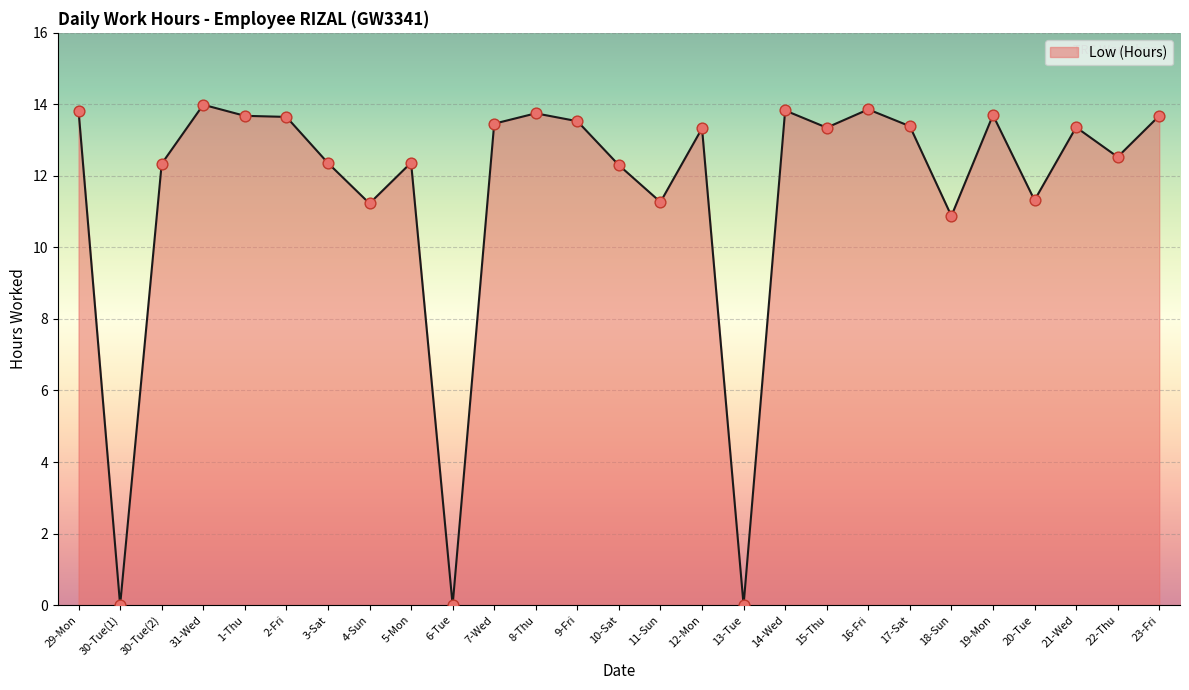

Approximately how many times larger is the value at 21-Wed compared to 31-Wed?

1.0